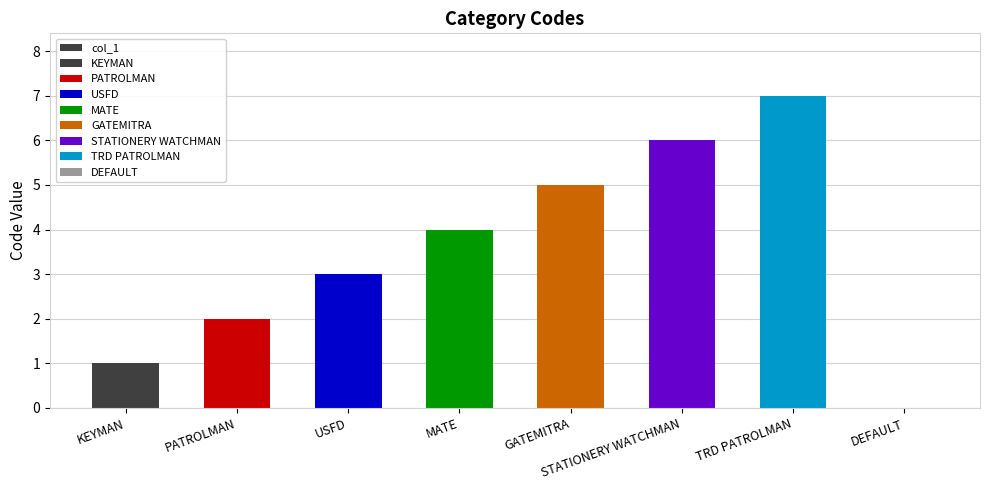

What is the average value?

4